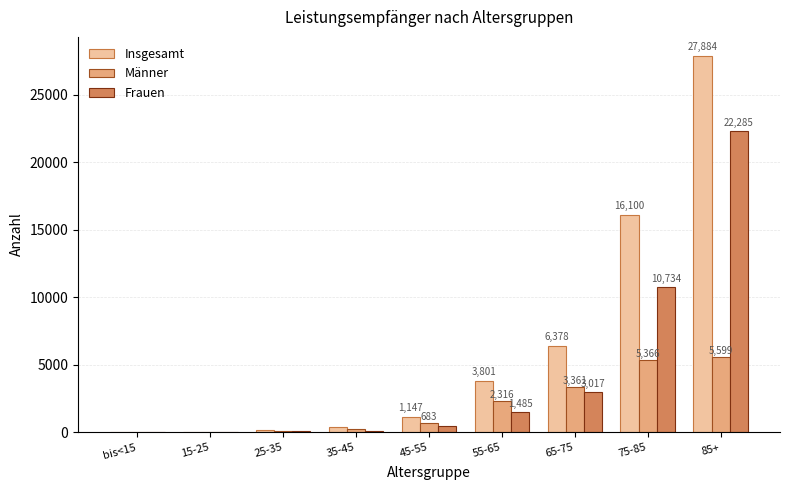

Which series changed the most between 35-45 and 75-85?

Insgesamt